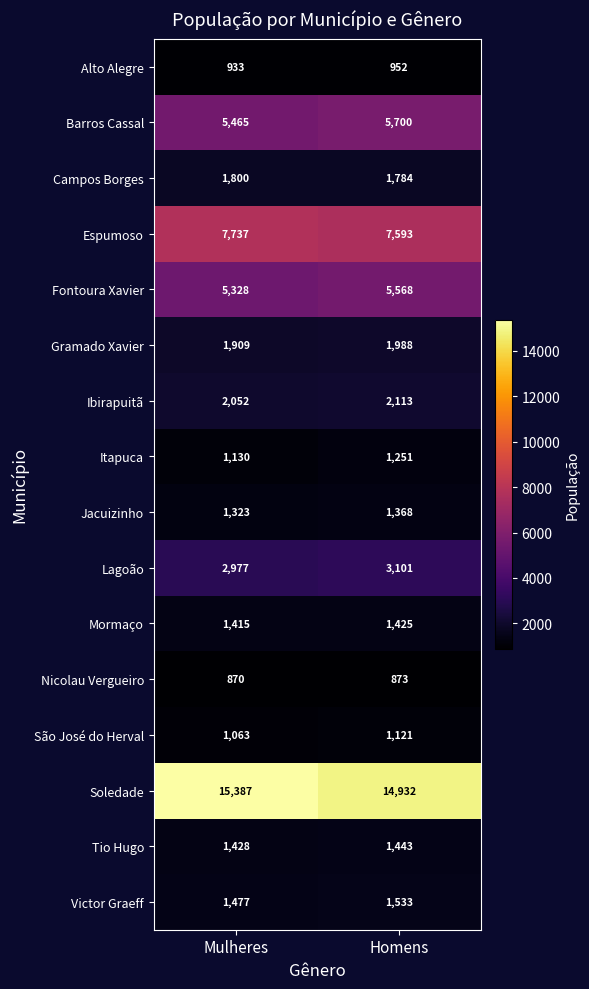

Which series changed the most between Mulheres and Homens?

Soledade